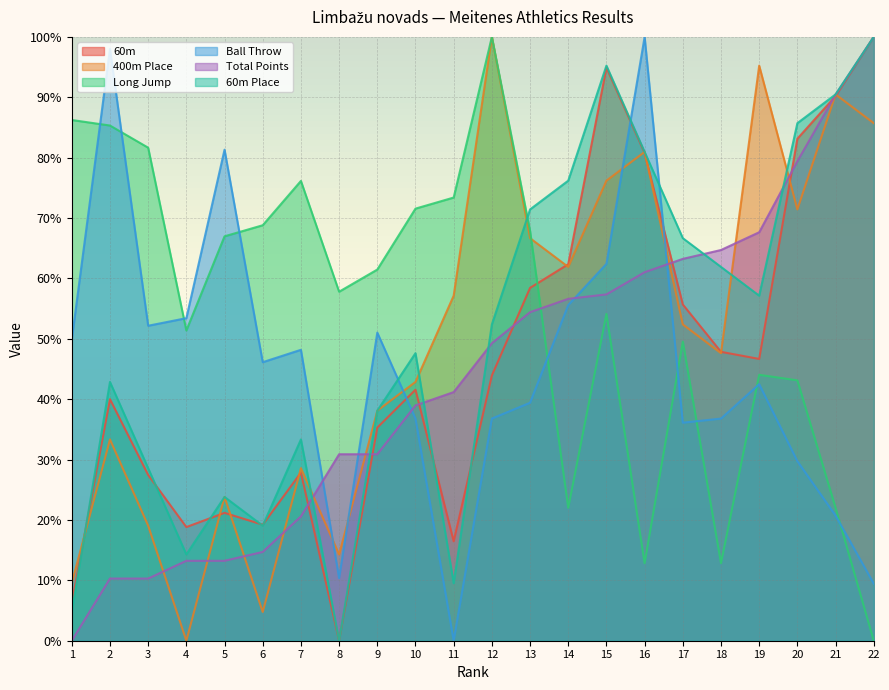

How many lines are shown in the chart?

6